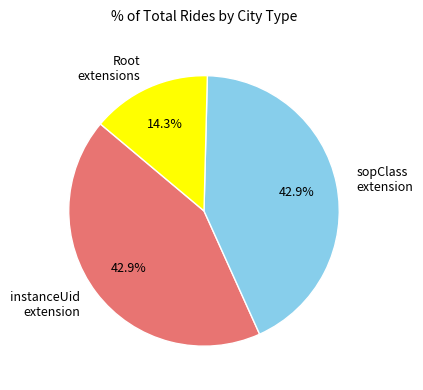

Which slice is the smallest?

Root extensions